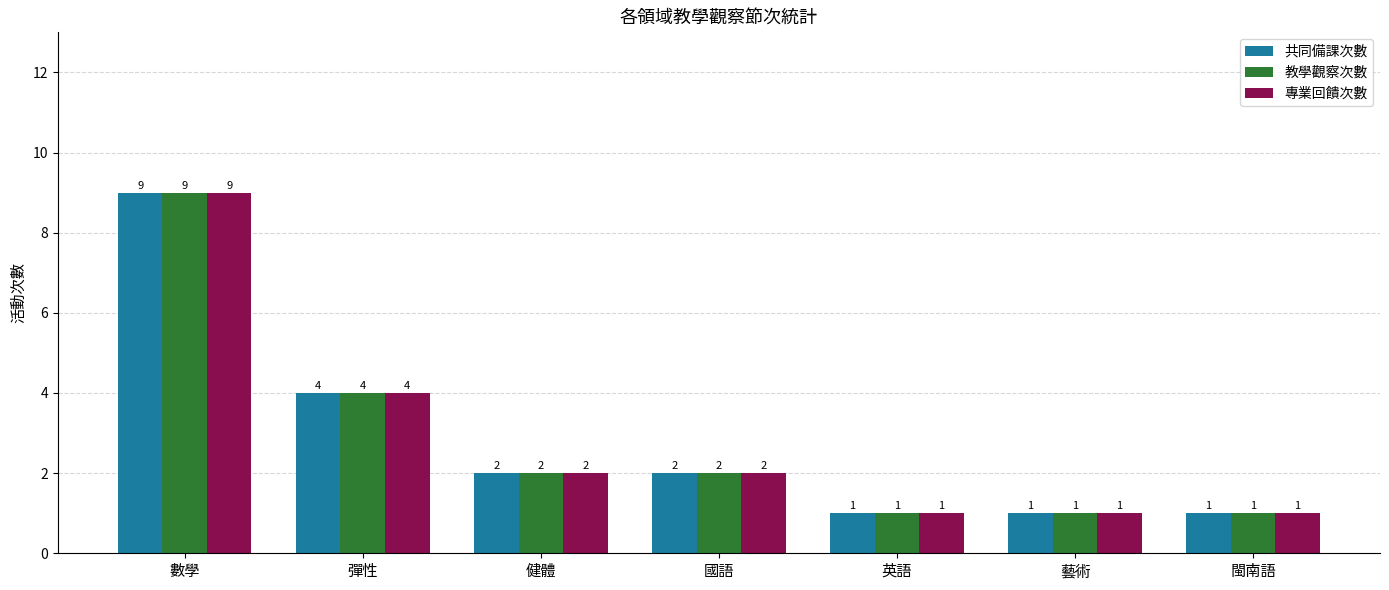

What is the difference between the second highest and minimum values in the 專業回饋次數 series?

3